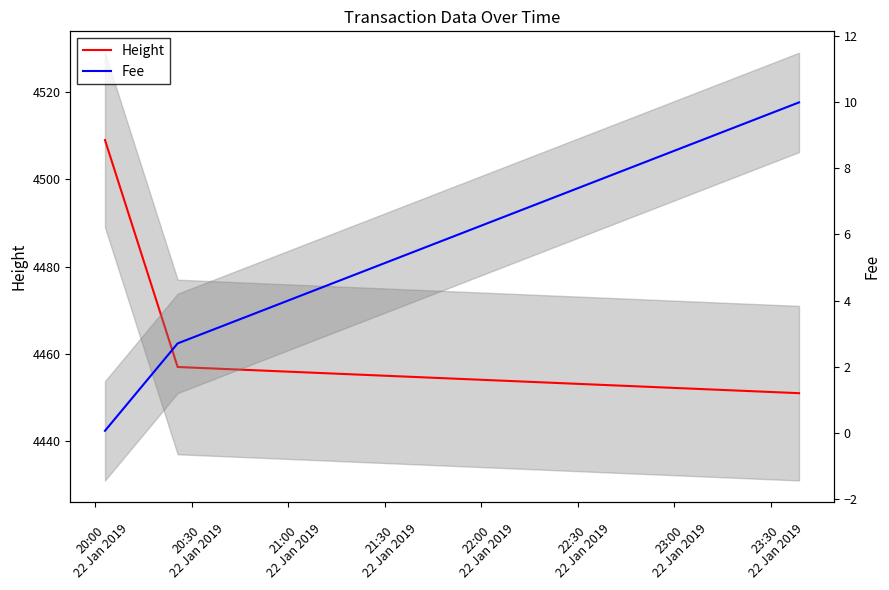

What is the highest value of the Fee series?

10.0